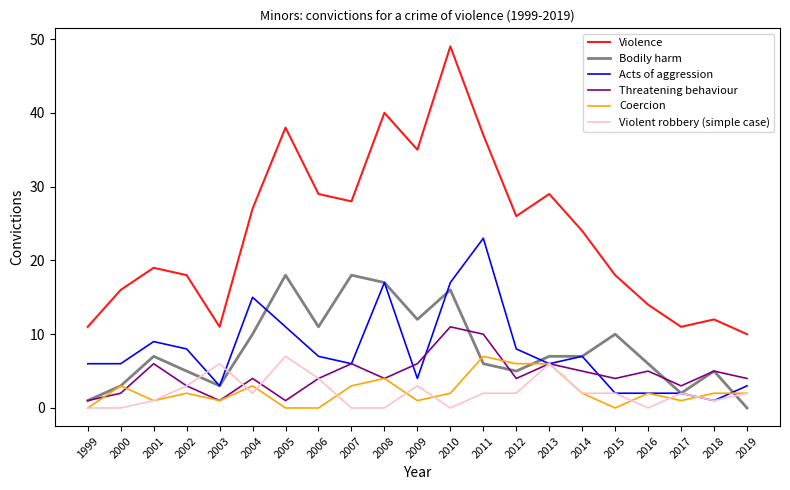

What is the maximum value for Bodily harm?

18